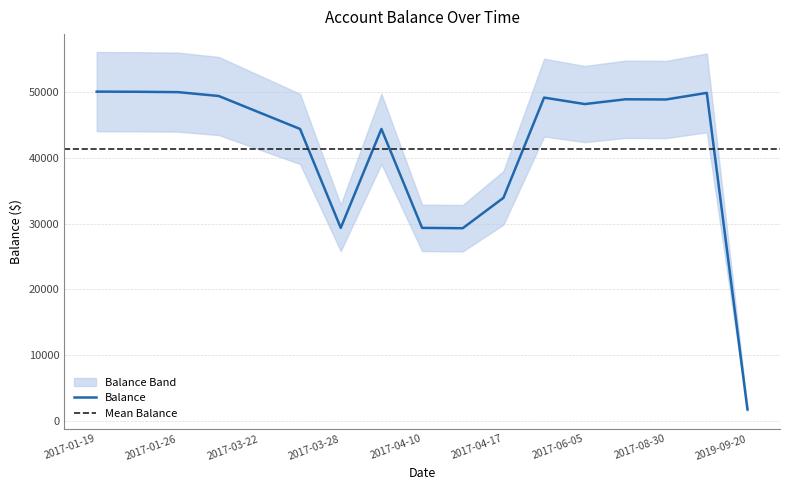

What is the label of the 9th point from the left?

2017-04-10